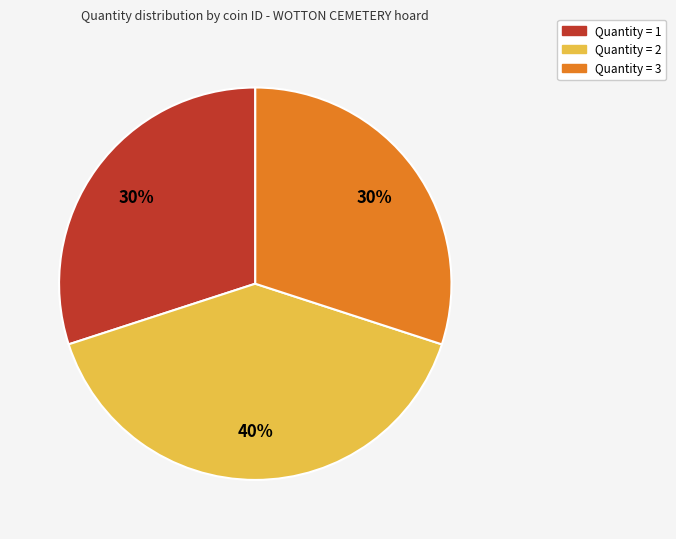

Is there a majority slice in this chart?

No